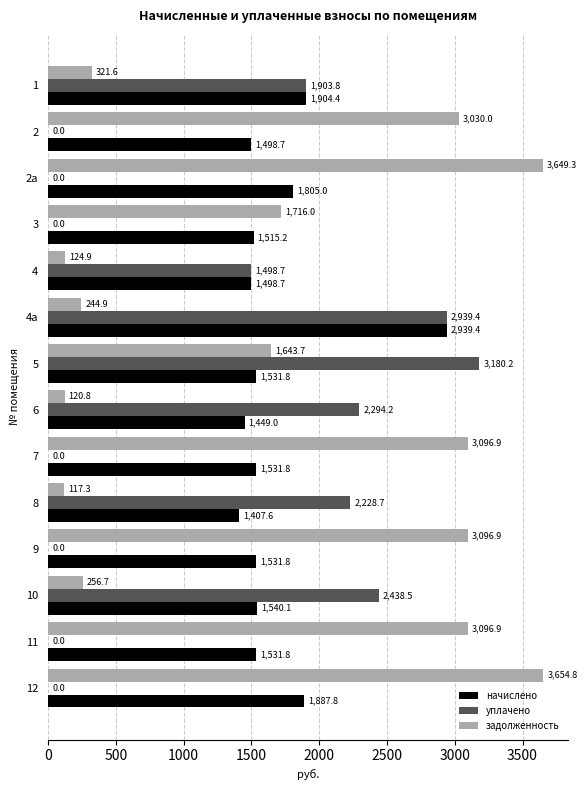

What are all the series names shown in the legend?

начислено, уплачено, задолженность